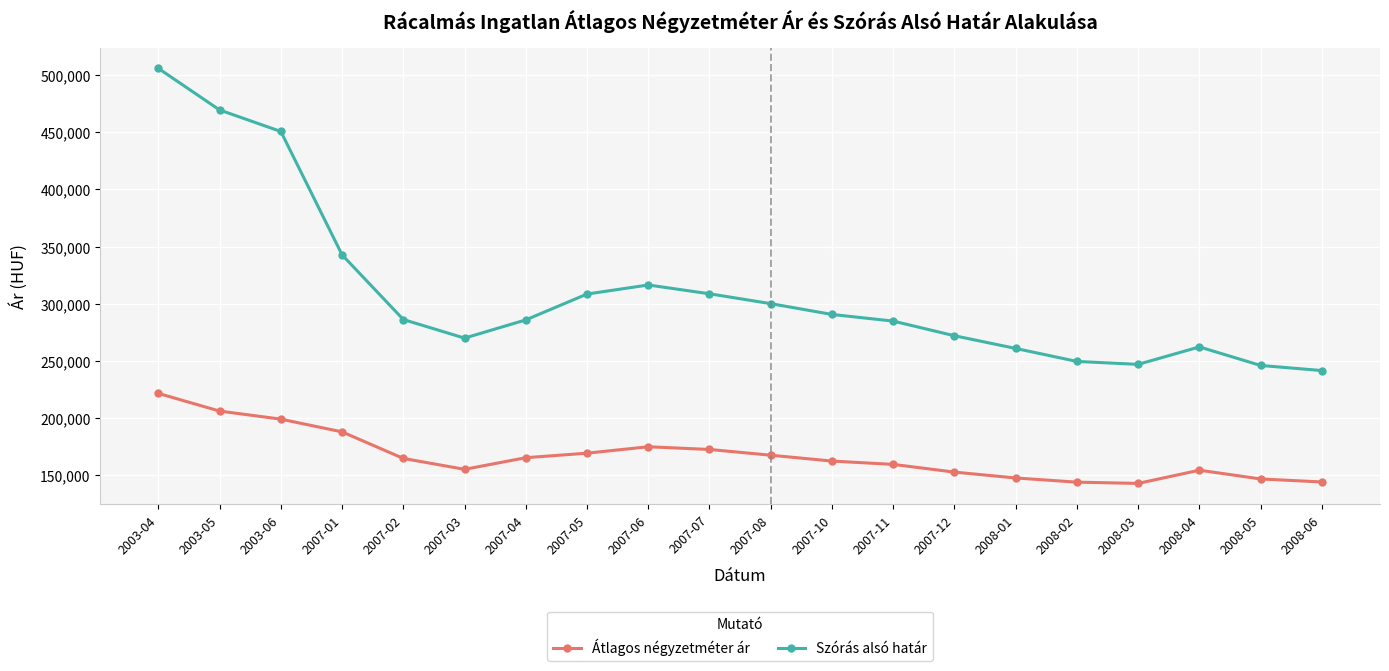

True or false: Szórás alsó határ has more than 1 interior local peaks.

True